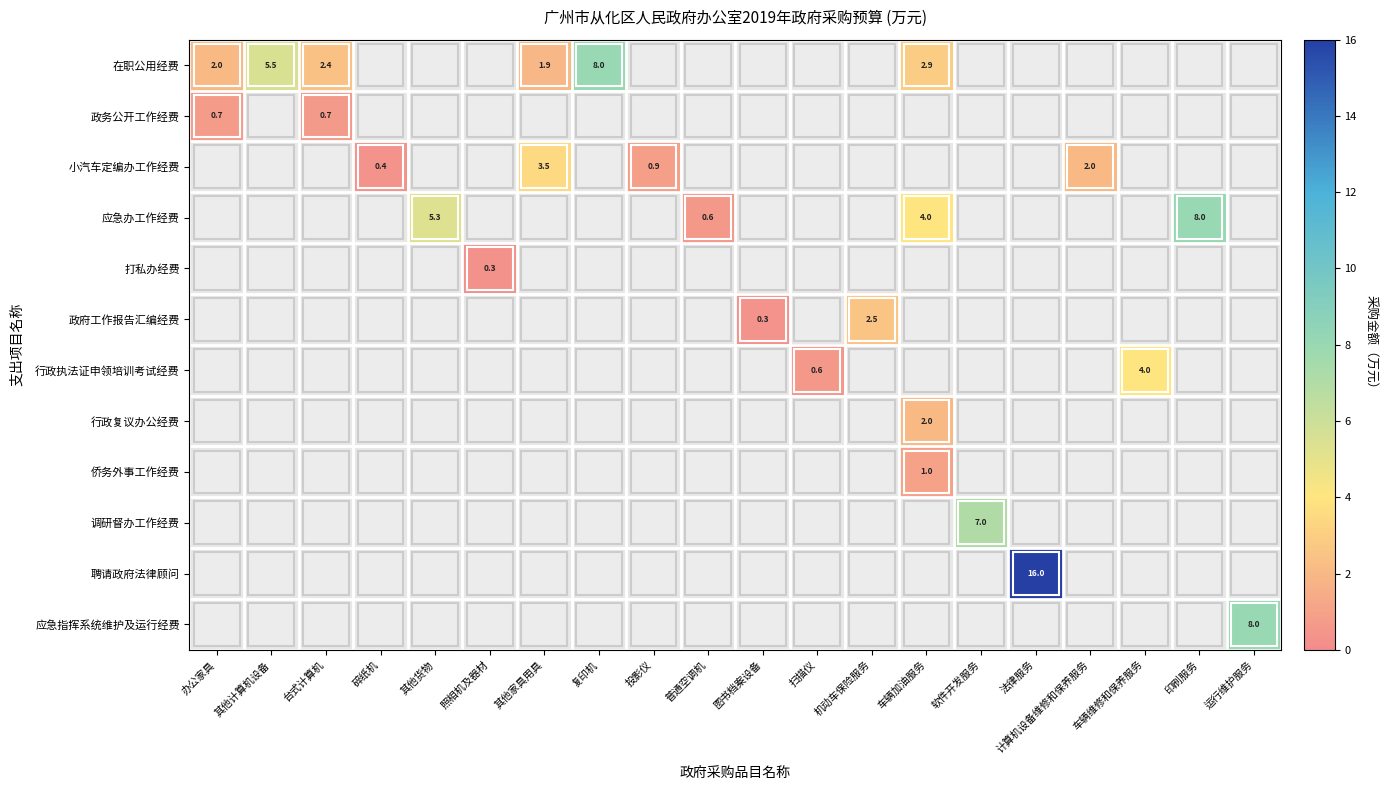

What is the maximum value shown in the chart?

16.0